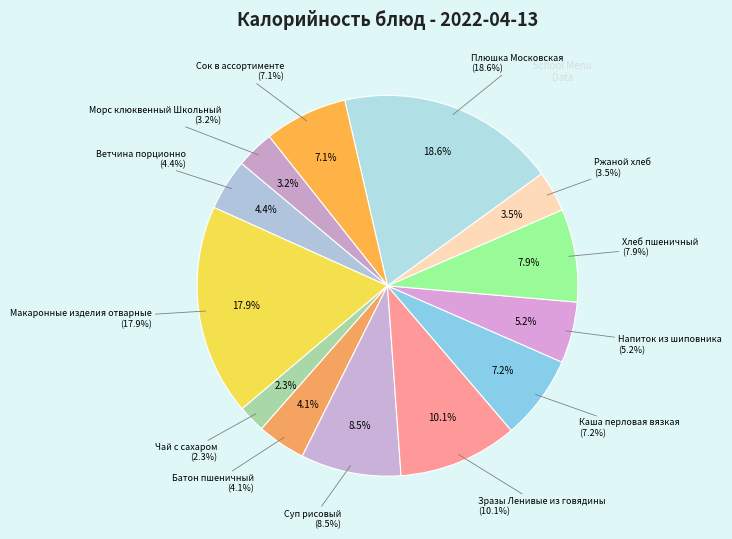

To the nearest percent, what percentage of the pie is Сок в ассортименте?

7%